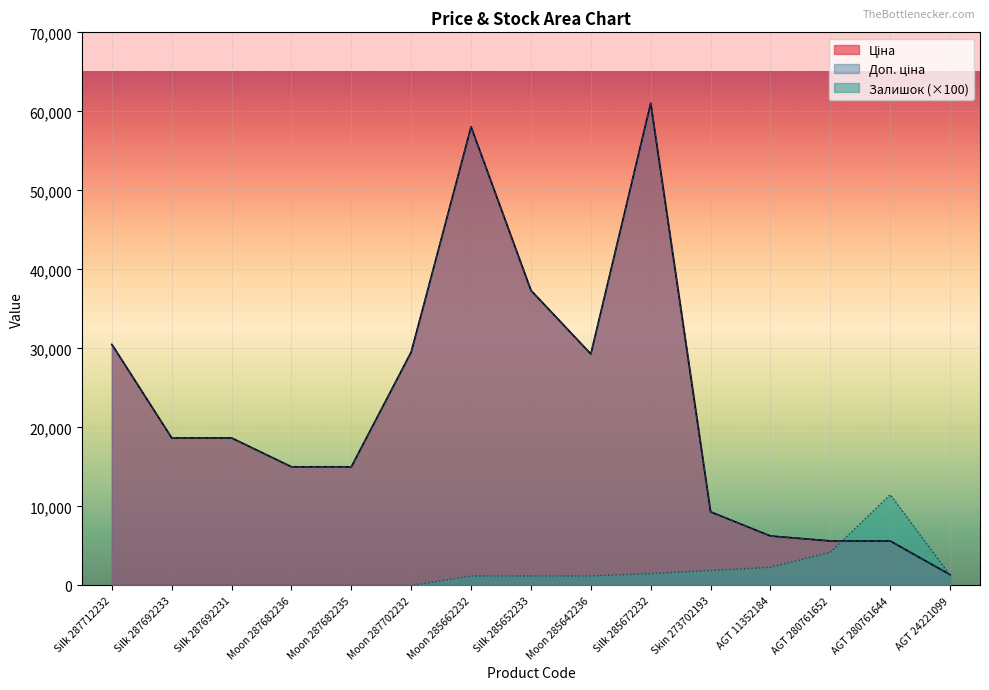

At which label does Залишок first exceed 1200?

Silk 285672232